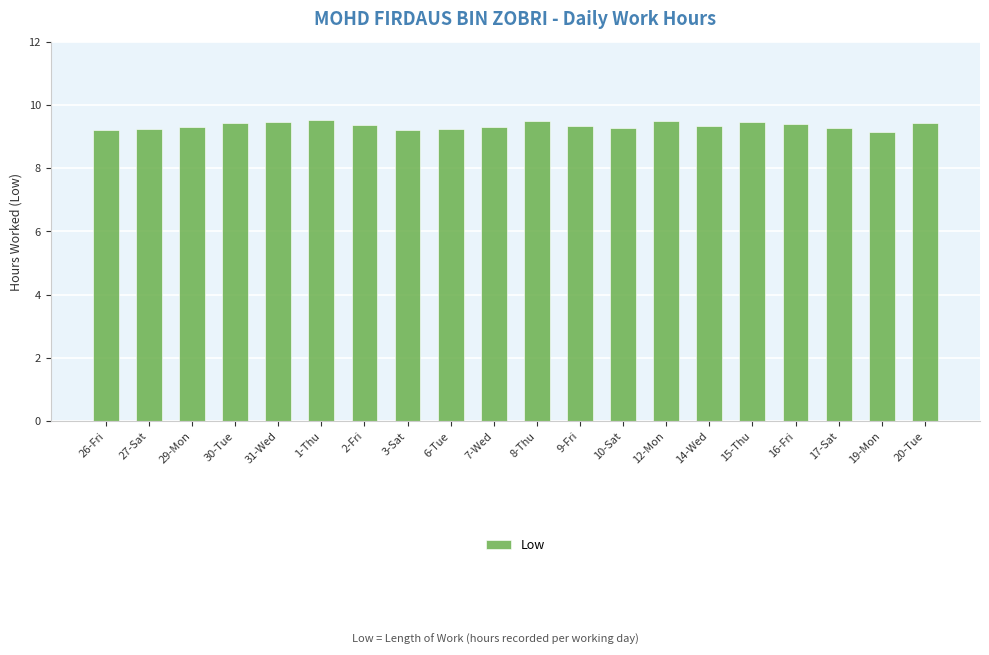

What is the value of the 6th bar from the left?

9.5